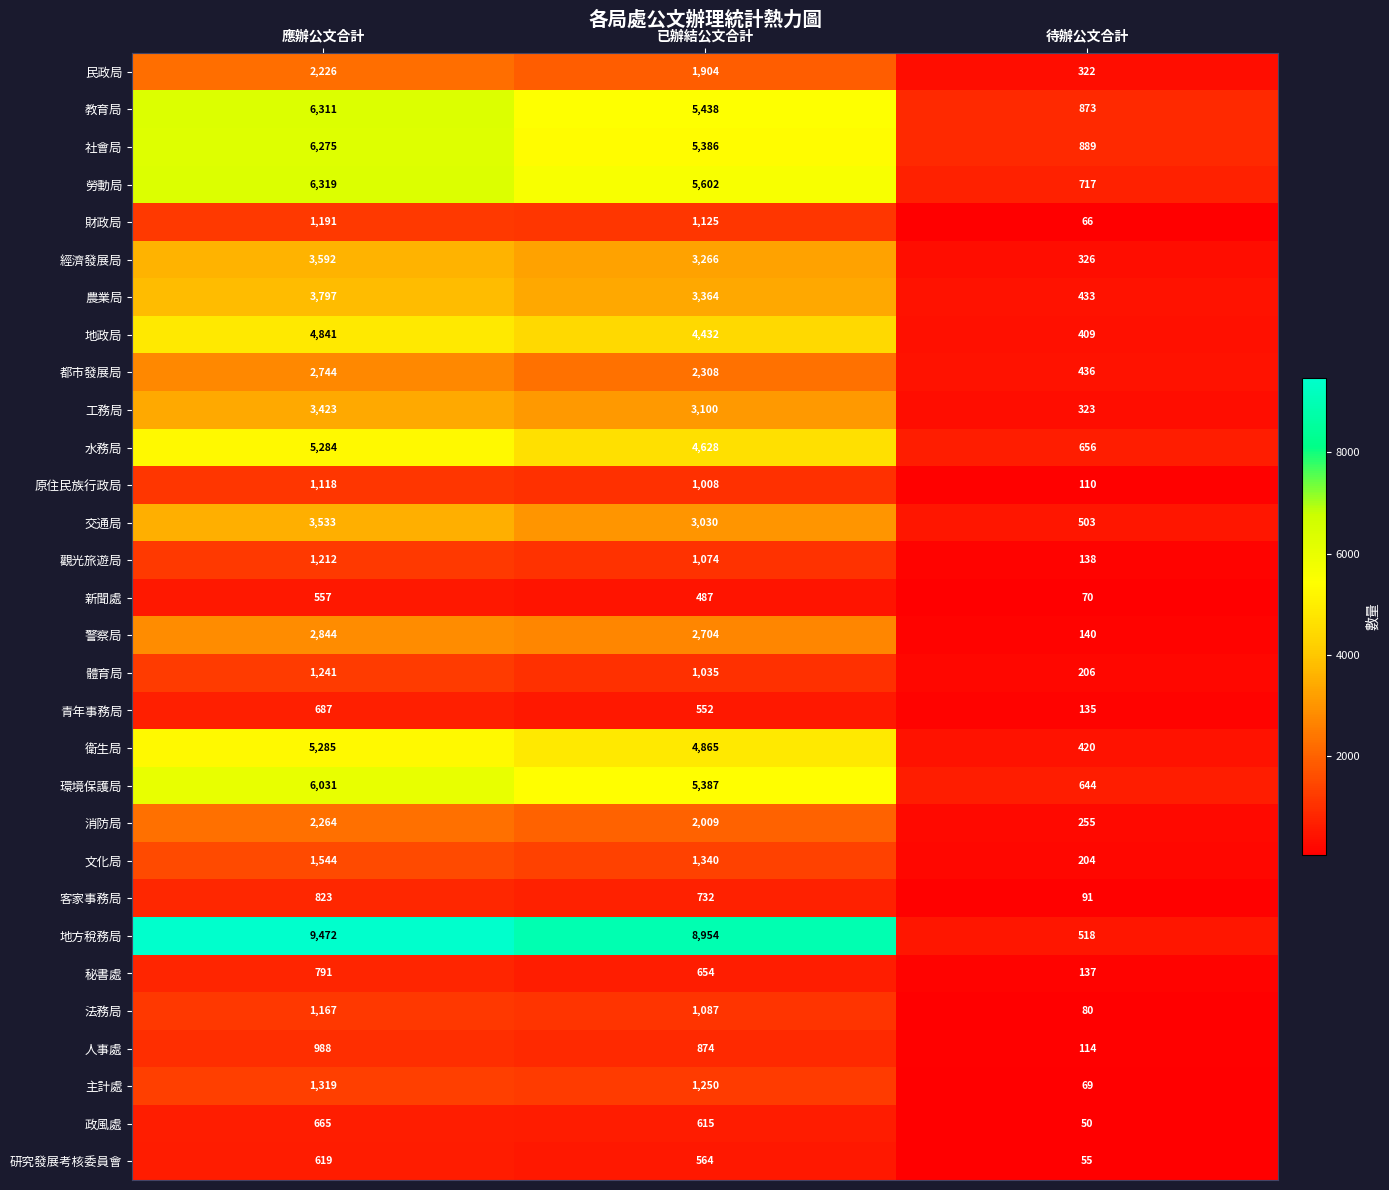

At 待辦公文合計, list the series in order from smallest to largest.

政風處, 研究發展考核委員會, 財政局, 主計處, 新聞處, 法務局, 客家事務局, 原住民族行政局, 人事處, 青年事務局, 秘書處, 觀光旅遊局, 警察局, 文化局, 體育局, 消防局, 民政局, 工務局, 經濟發展局, 地政局, 衛生局, 農業局, 都市發展局, 交通局, 地方稅務局, 環境保護局, 水務局, 勞動局, 教育局, 社會局